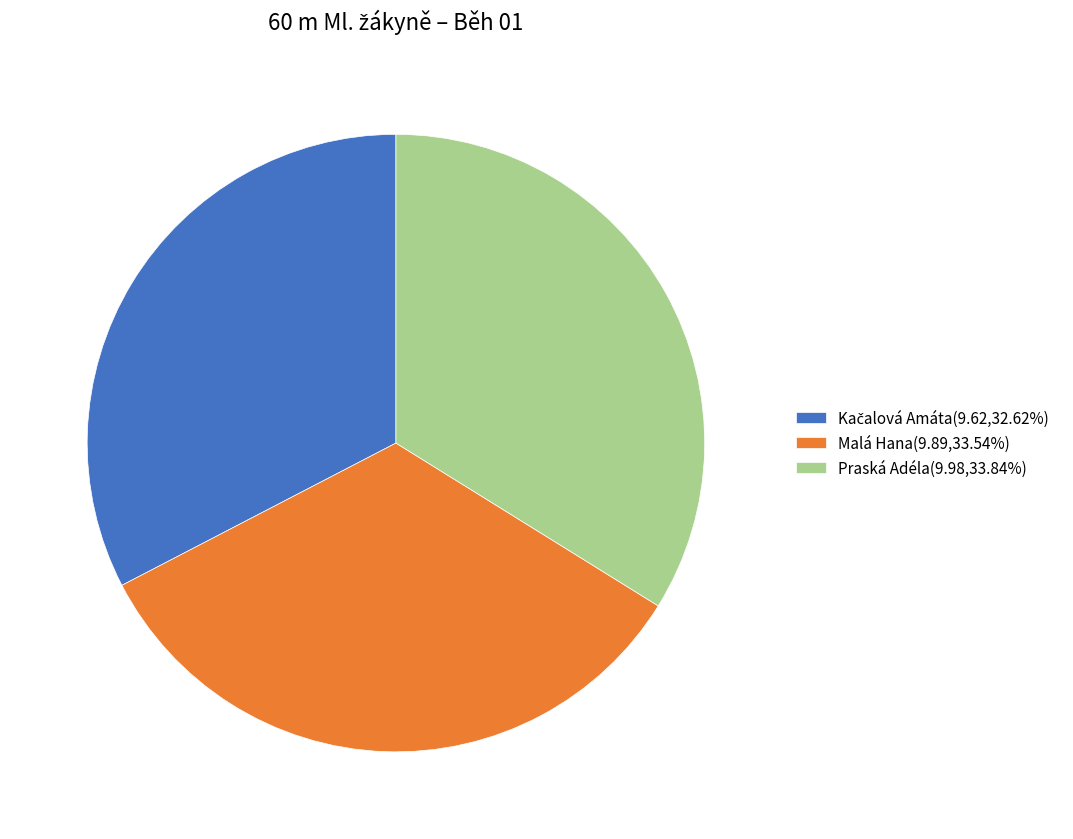

Does Praská Adéla(9.98,33.84%) represent more than half of the total?

No